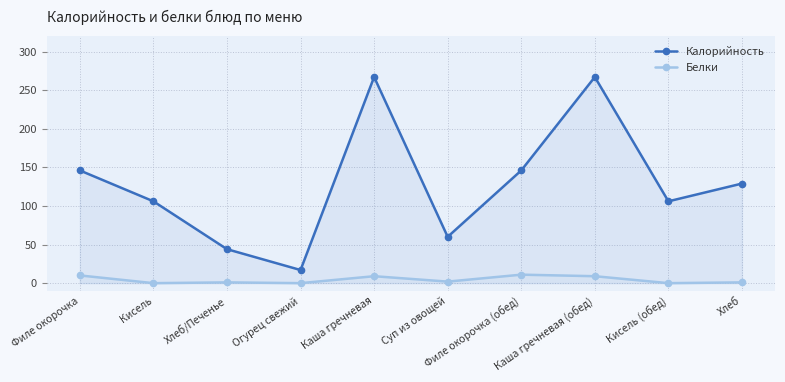

Is the value of Калорийность at Филе окорочка (обед) greater than the value of Белки at Кисель (обед)?

Yes